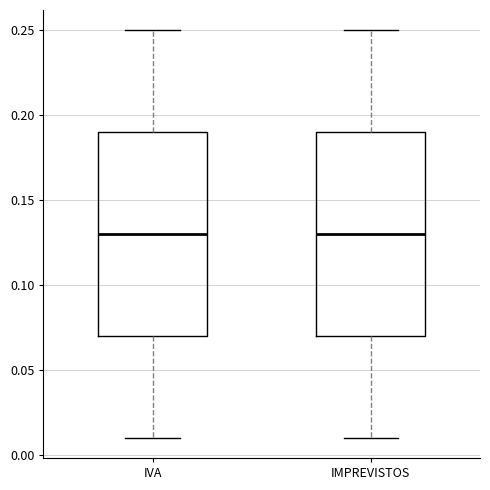

Reading left to right, transcribe this box plot: for each box, give where its median line is, the range the box spans, and where its two whiskers end, as read against the y-axis. The values are not printed on the chart, so give them approximately, as read against the axis.

IVA: median 0.13, box 0.07 to 0.19, whiskers 0.01 to 0.25
IMPREVISTOS: median 0.13, box 0.07 to 0.19, whiskers 0.01 to 0.25